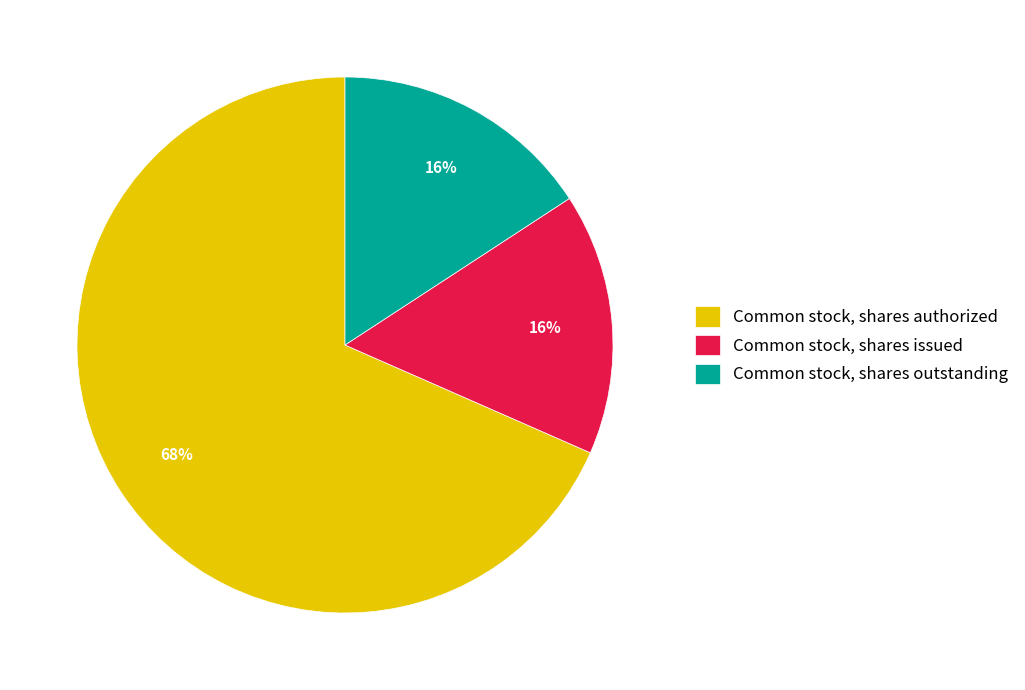

To the nearest percent, what is the average slice percentage?

33%